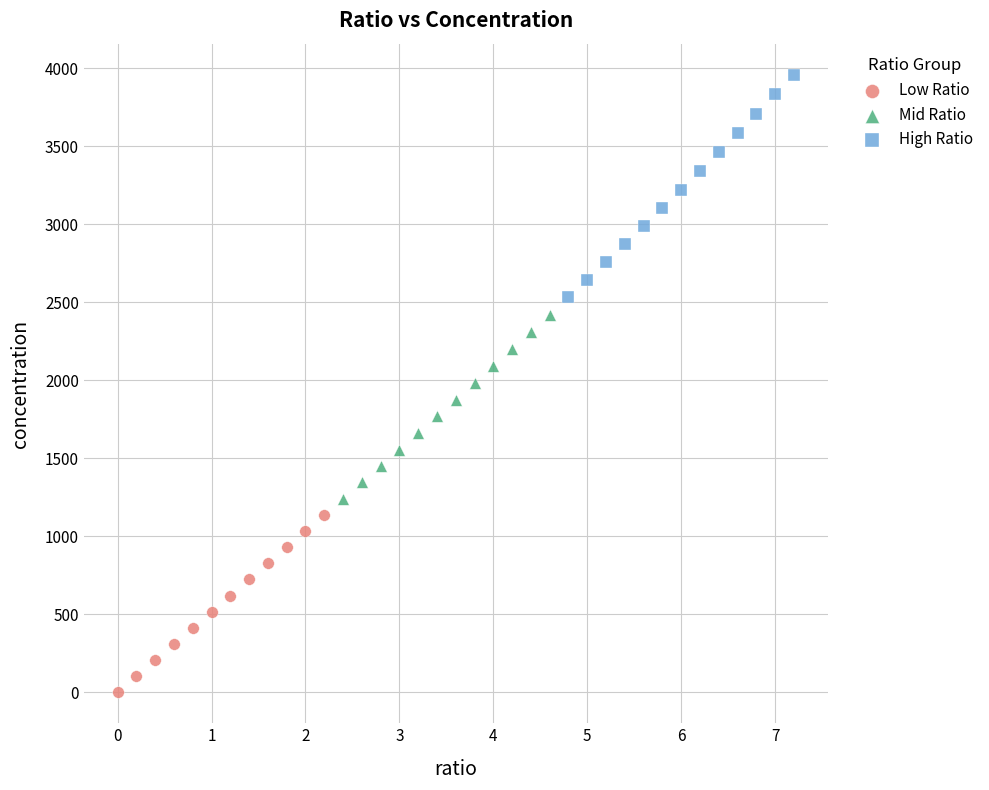

Which series reaches the minimum Y coordinate?

Low Ratio